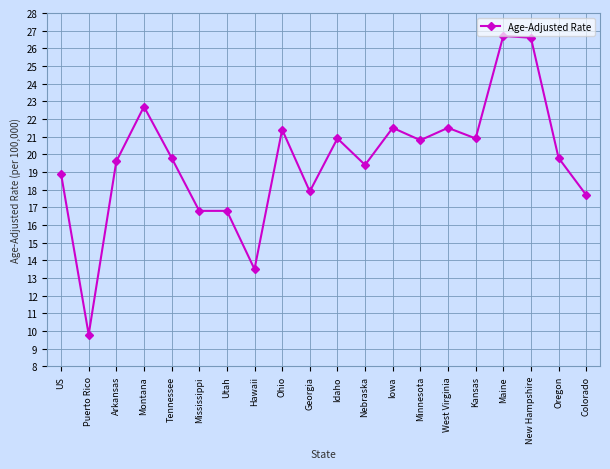

What is the greatest value displayed?

26.7